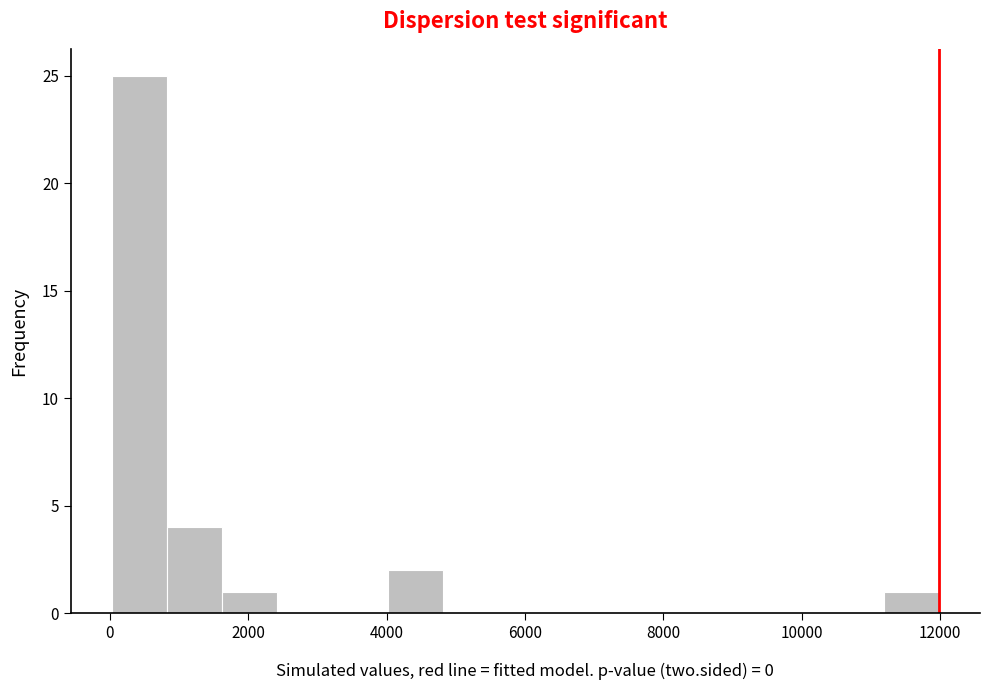

Read against the x-axis, roughly where is the centre of the tallest bar?

400